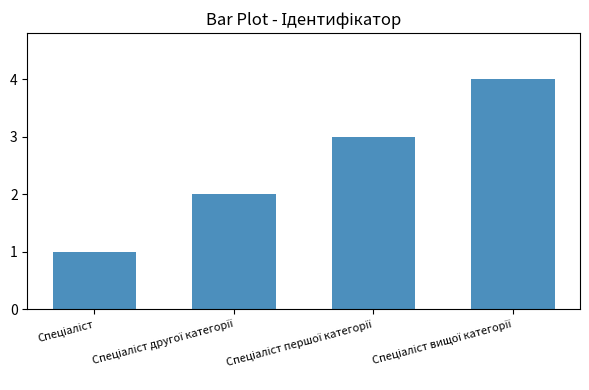

How many data points are less than 3?

2